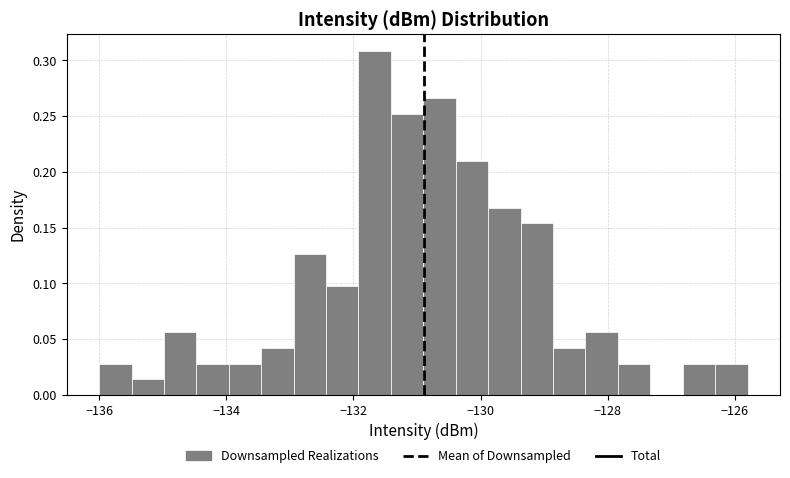

Around what value on the x-axis is the tallest bar? Give the approximate position of its centre, as read against the axis.

-131.6